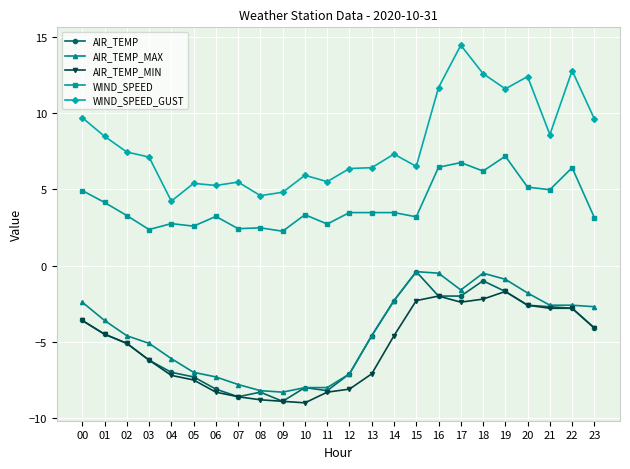

What is the maximum value shown in the chart?

14.4